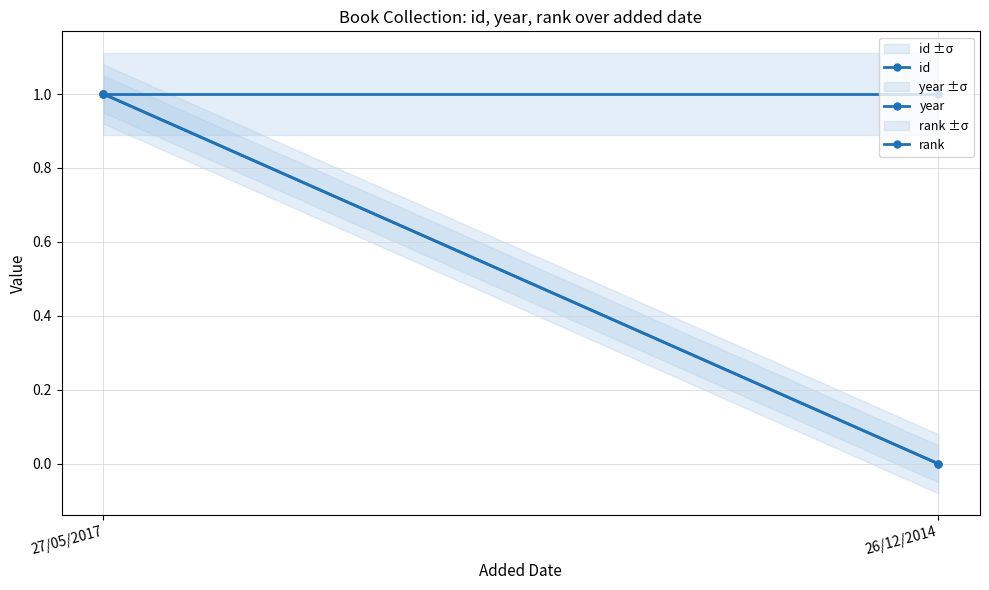

At 26/12/2014, list the series in order from smallest to largest.

id, year, rank